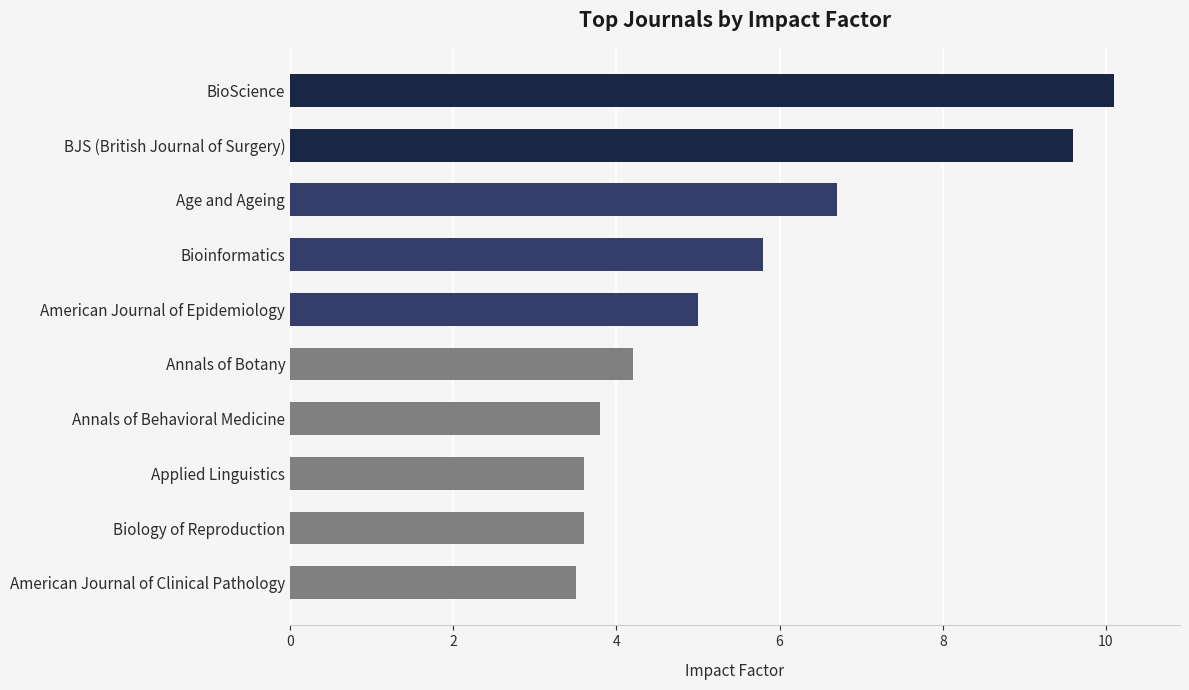

What value does the data have at Annals of Botany?

4.2